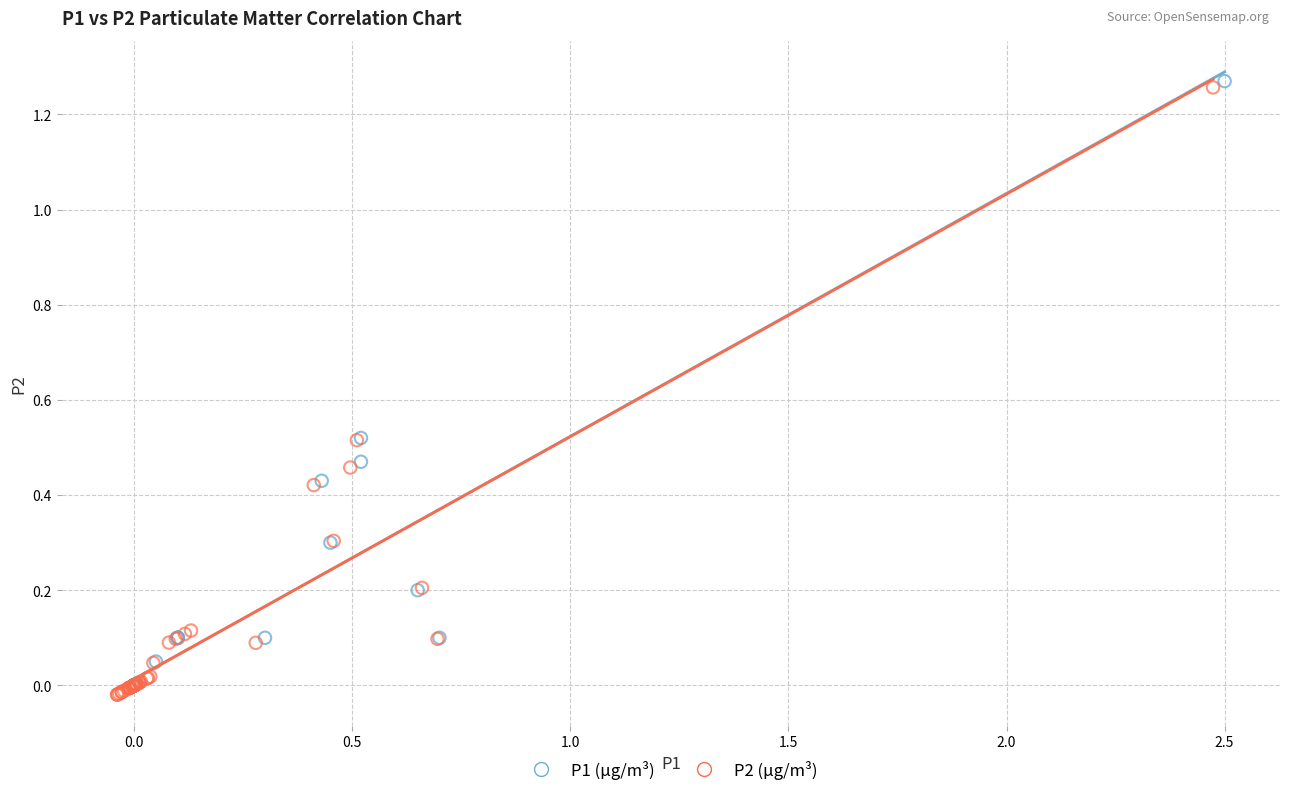

Which series has the largest Y range (max minus min)?

P2 (µg/m³)